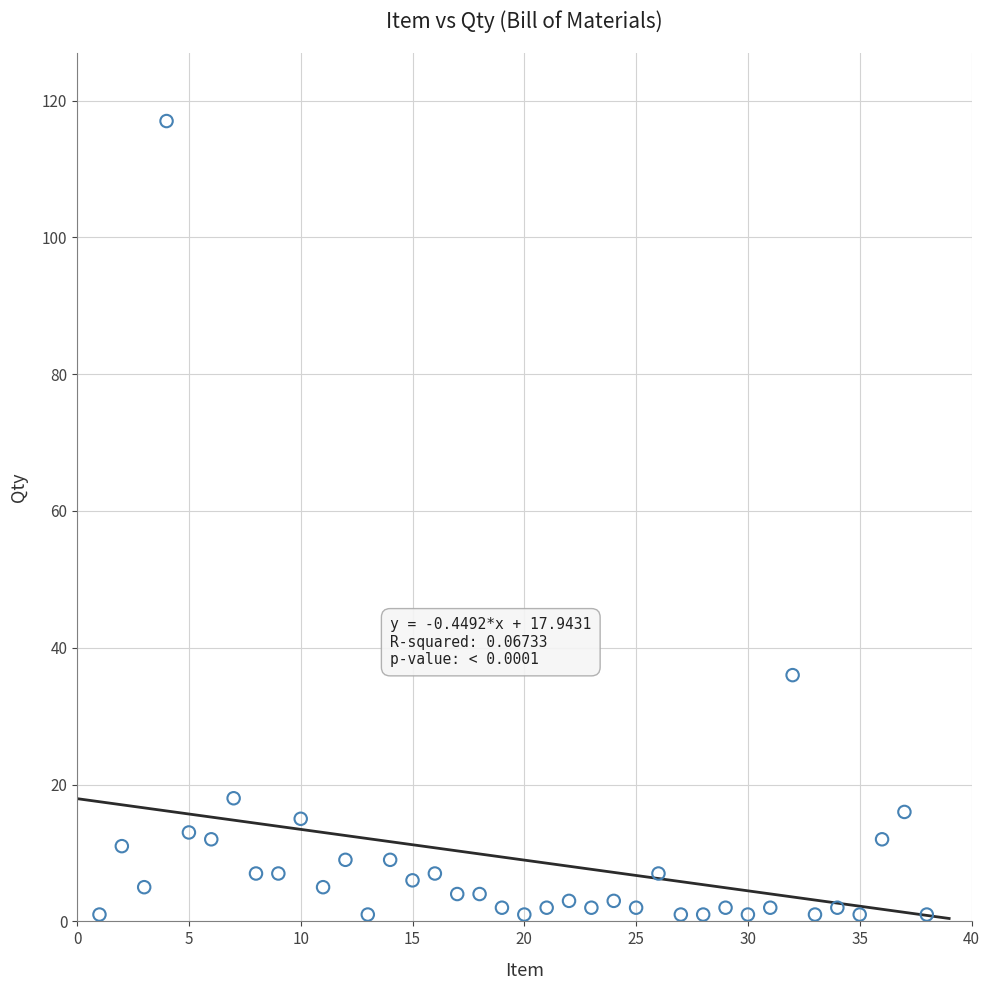

What Y value in the scatter plot is closest to 59?

36